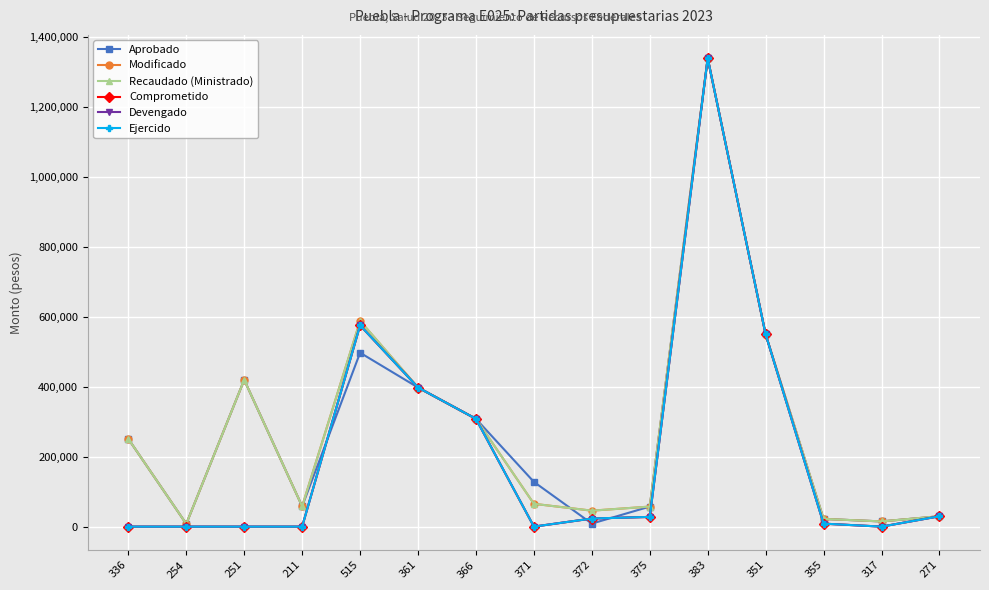

Where is Recaudado (Ministrado) nearest to the value 673912?

515